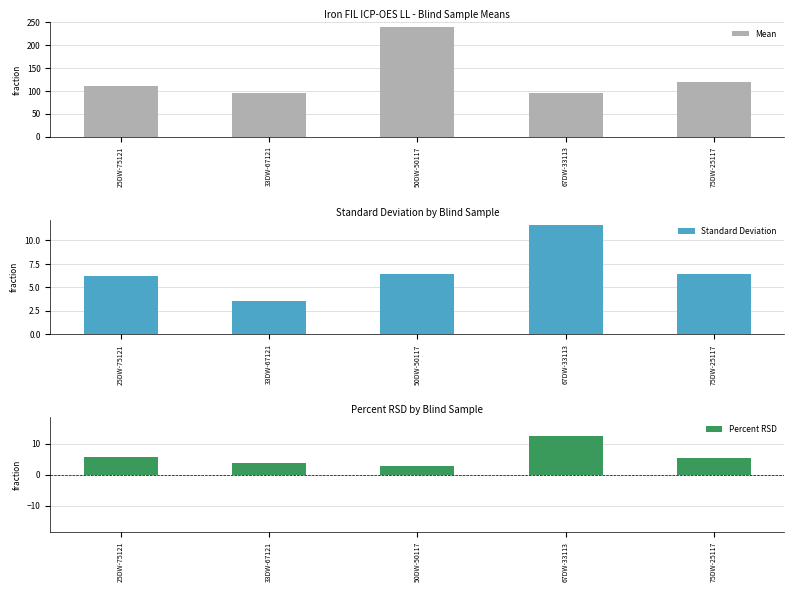

What is the difference between the Mean values at 67DW-33113 and 75DW-25117?

24.2